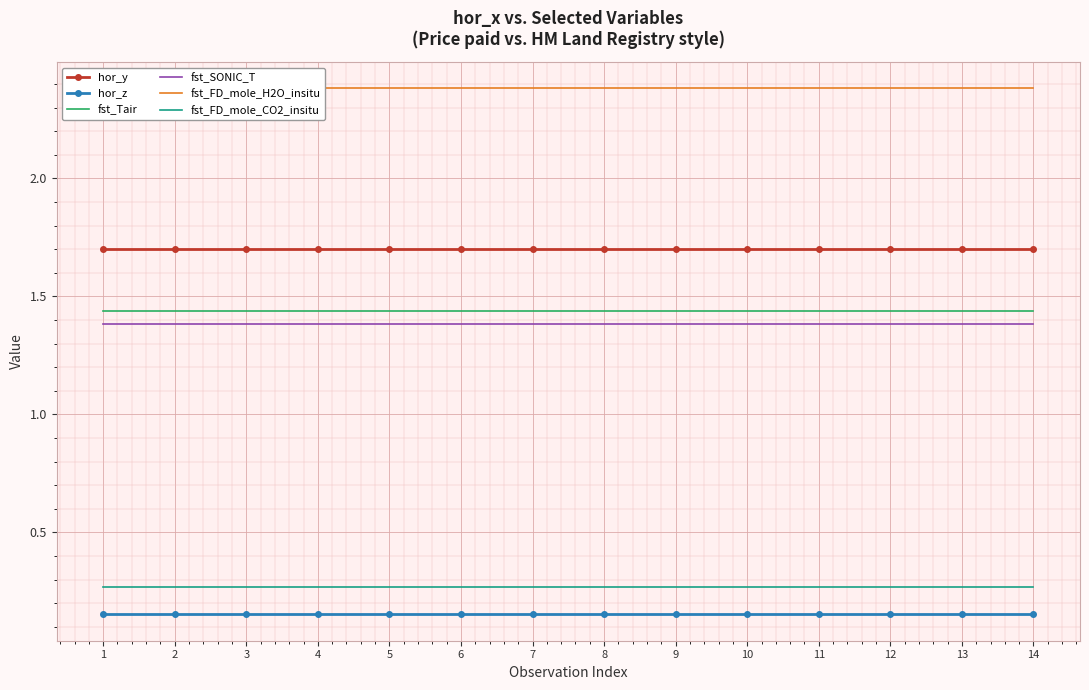

The fst_FD_mole_CO2_insitu series shows 0.2 at 6. True or false?

False